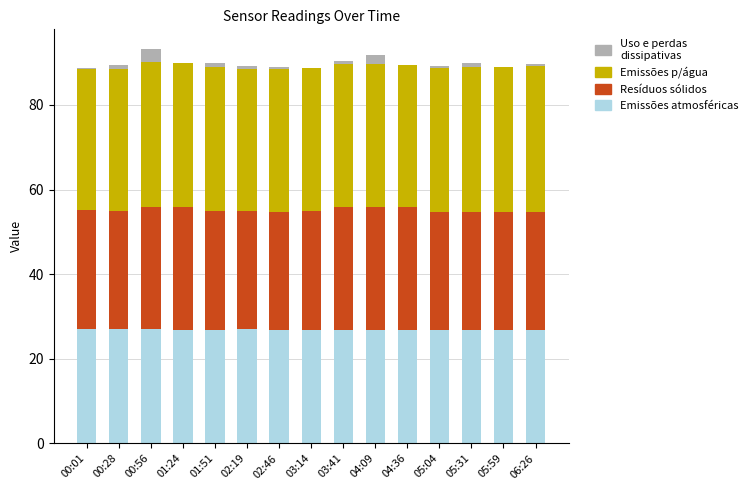

What is the total value across all series at 05:59?

88.9